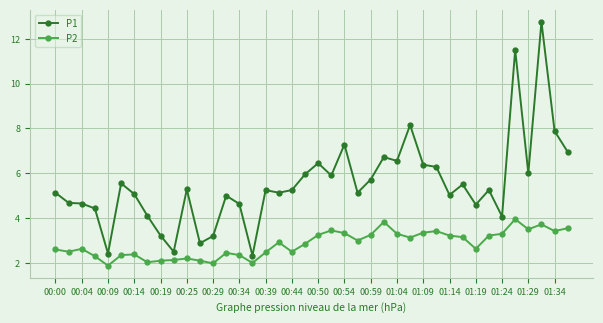

What is the sum of all P2 values?

113.7